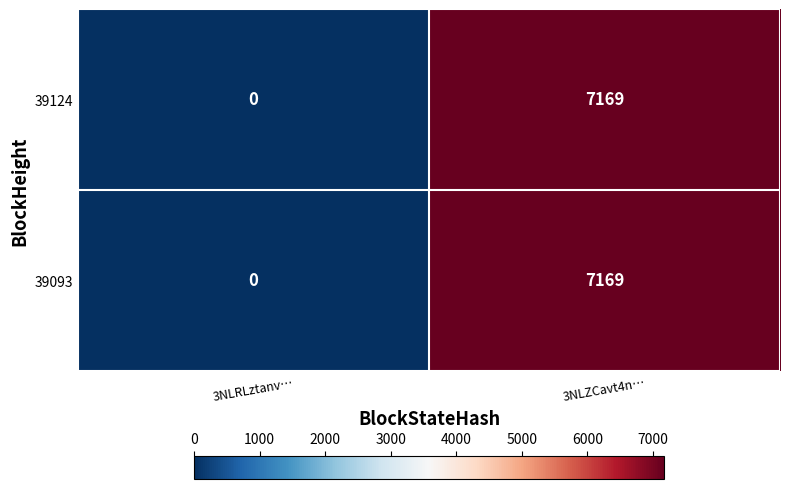

Count the number of categories in the chart.

2